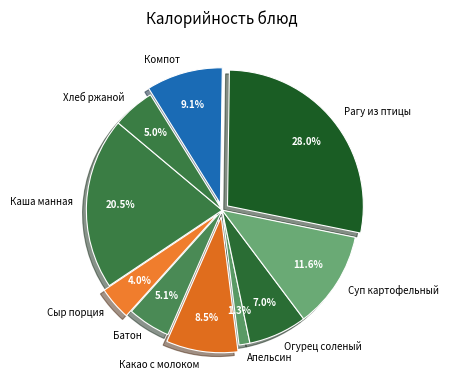

Is it true that Апельсин is 11% of the pie?

False